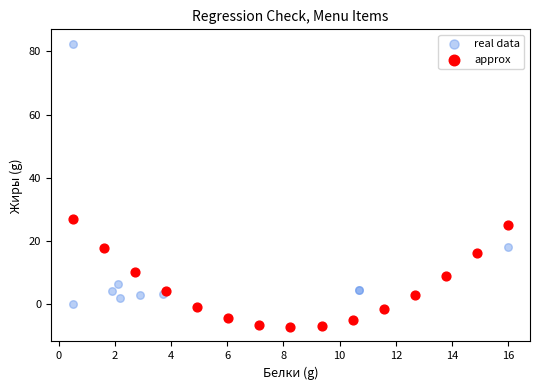

Which series has the widest spread of Y values?

real data